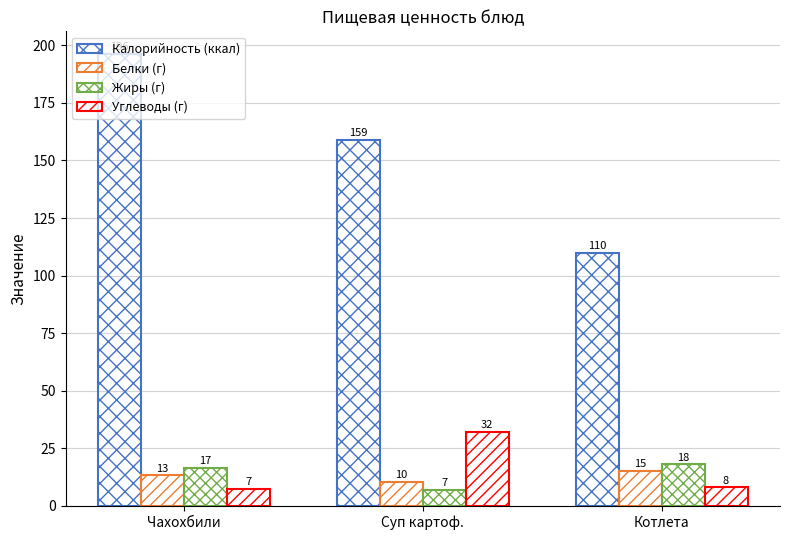

Is it true that Жиры (г) equals 16.5 at Чахохбили?

True